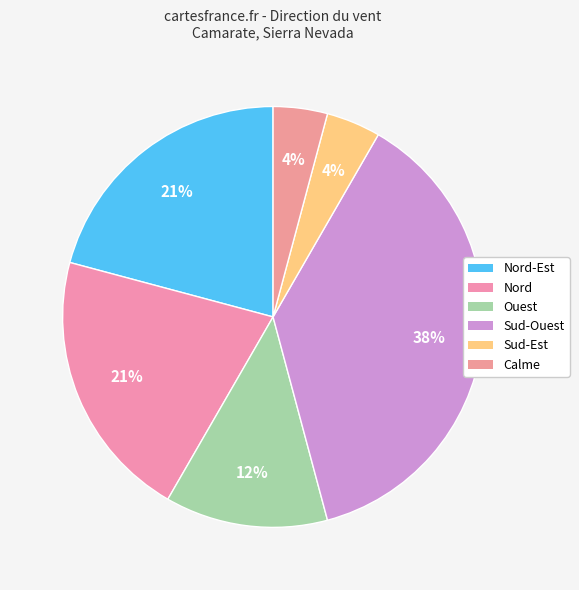

Count the number of slices in the pie.

6